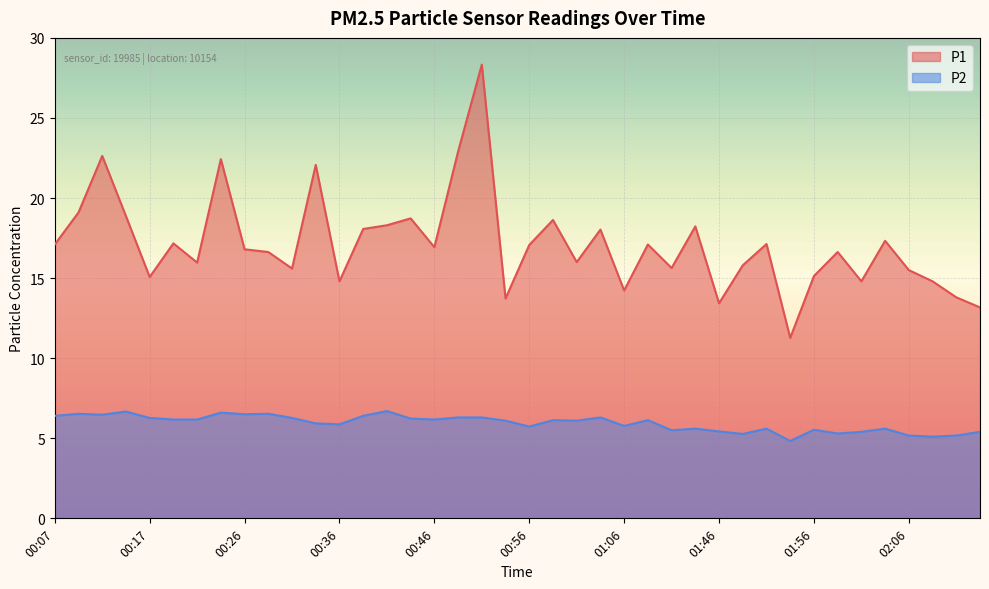

What is the label of the 13th point from the right?

01:43